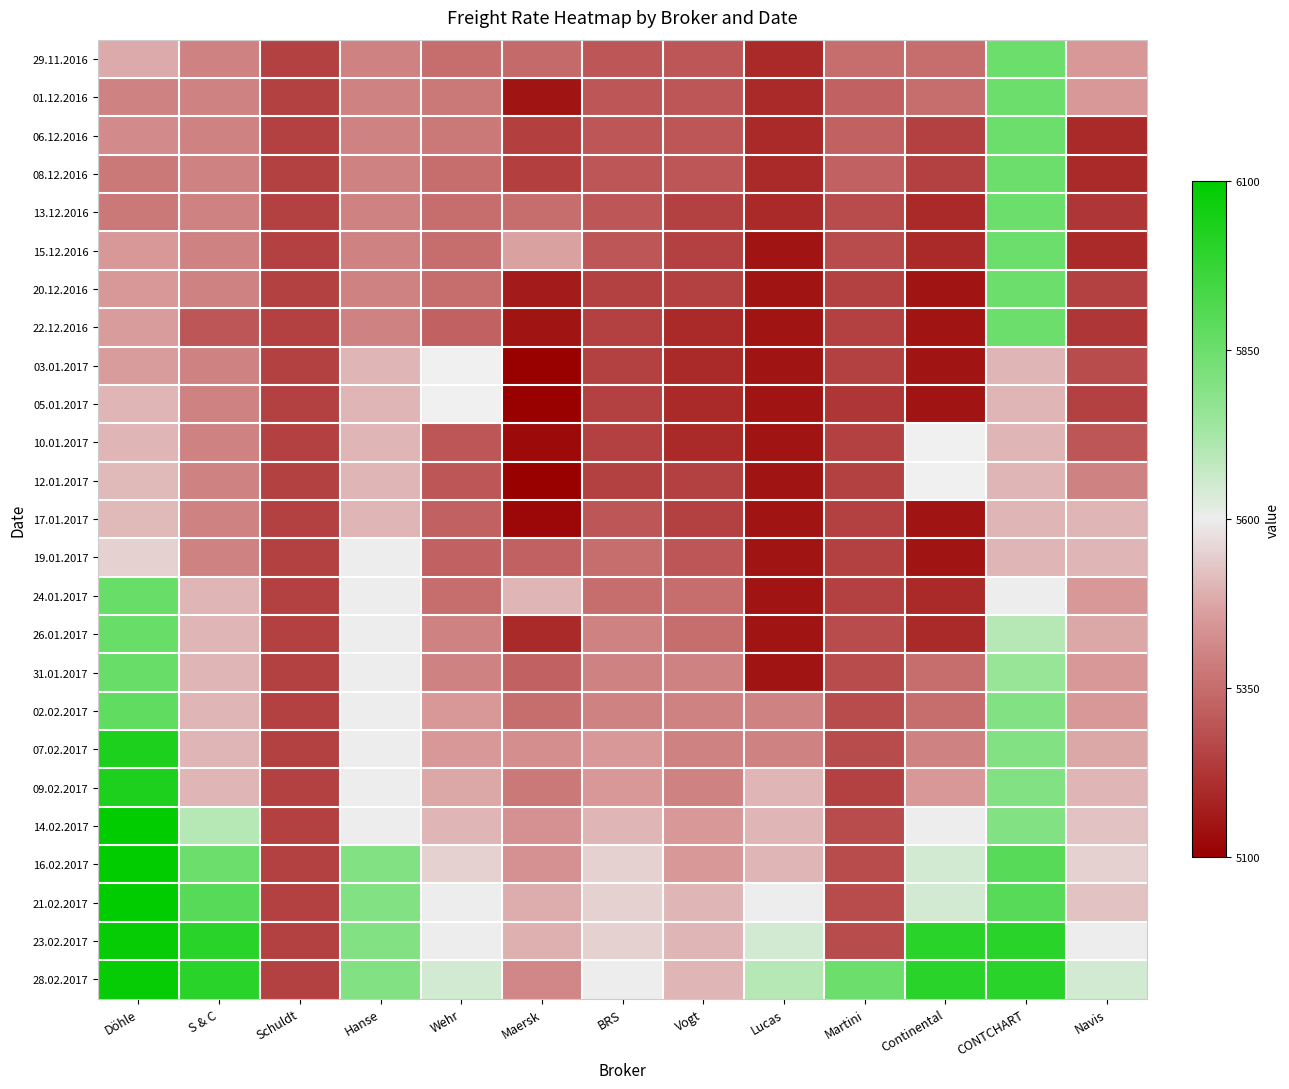

How many series are shown in this chart?

25